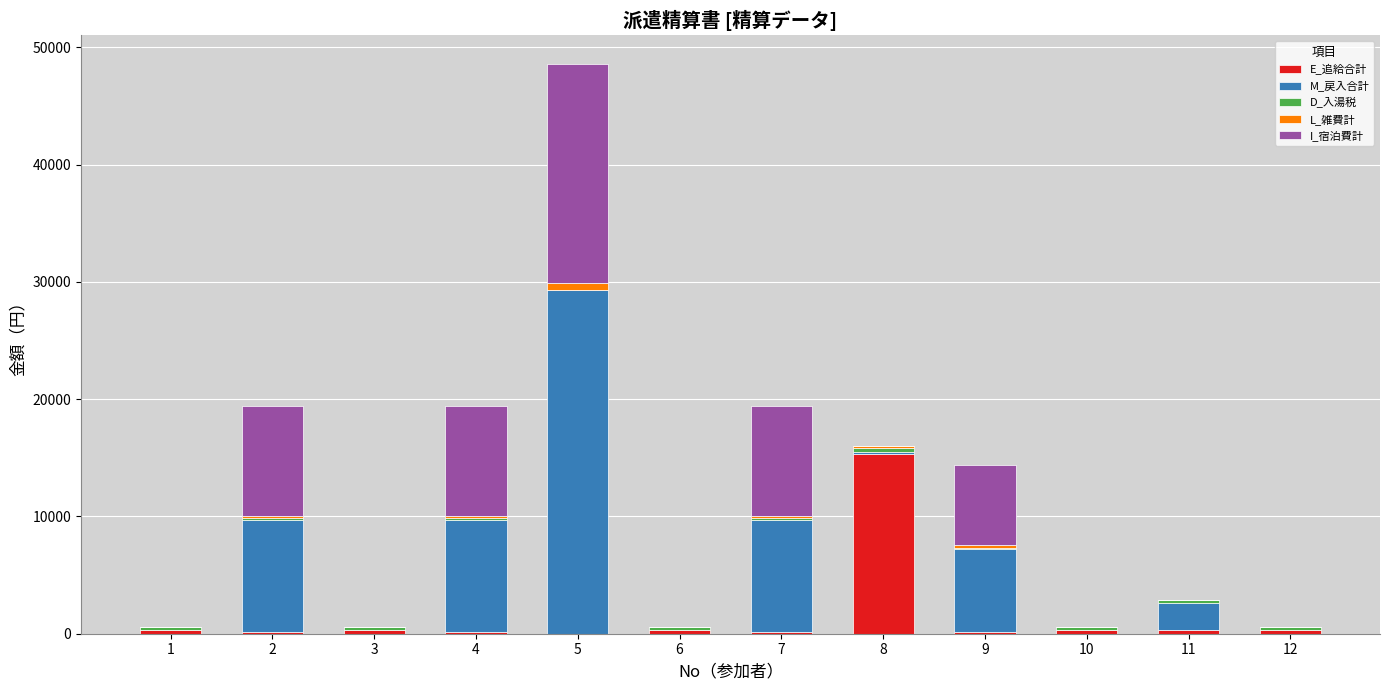

Between 6 and 10, which is larger?

6